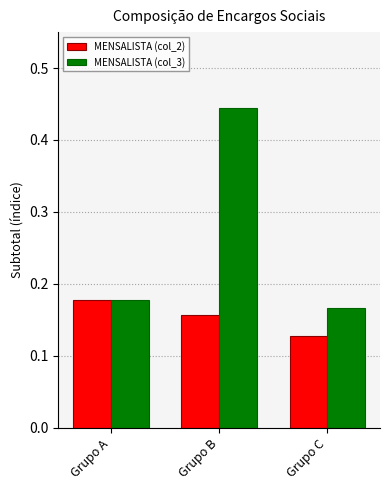

At Grupo B, list the series in order from largest to smallest.

MENSALISTA (col_3), MENSALISTA (col_2)